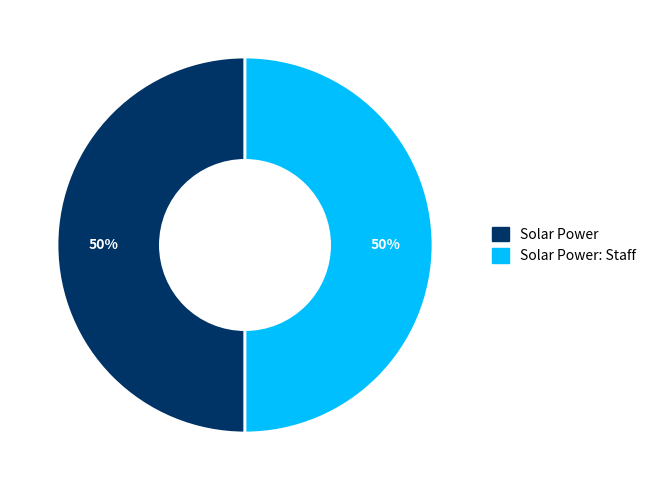

To the nearest percent, what is the combined percentage of Solar Power and Solar Power: Staff?

100%